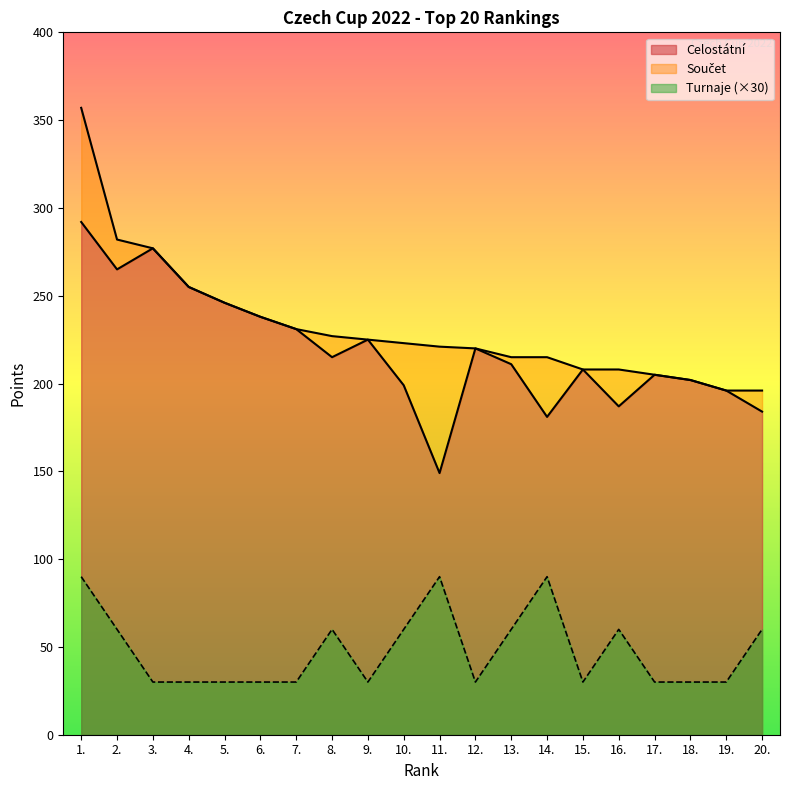

What is the difference between the Turnaje values at 12. and 1.?

60